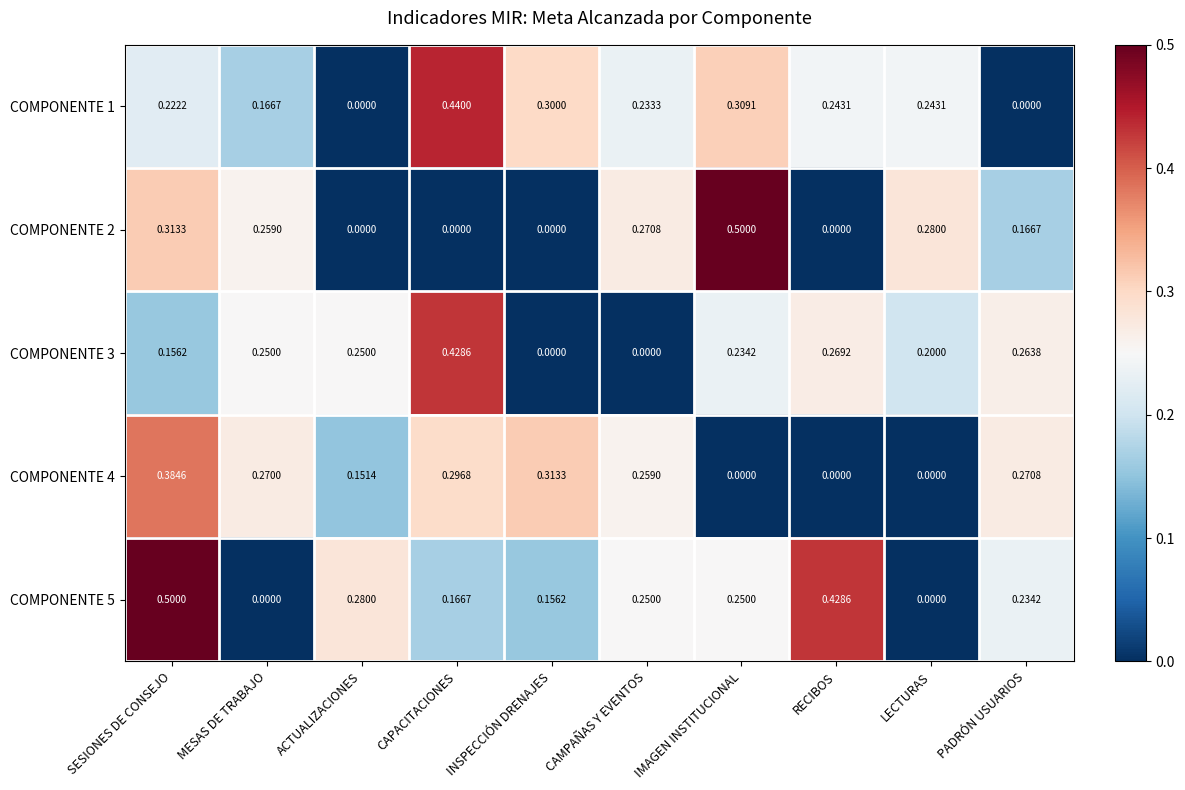

Is the value of COMPONENTE 1 at CAPACITACIONES greater than the value of COMPONENTE 3 at CAPACITACIONES?

Yes